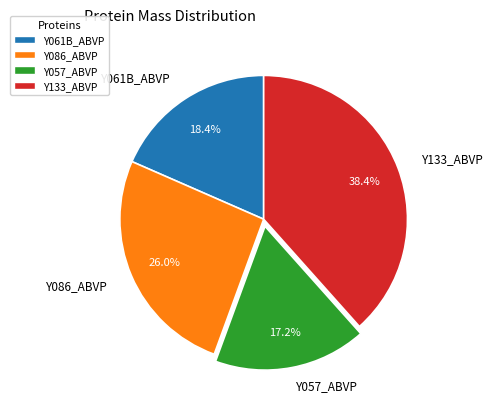

How many slices are in this pie chart?

4